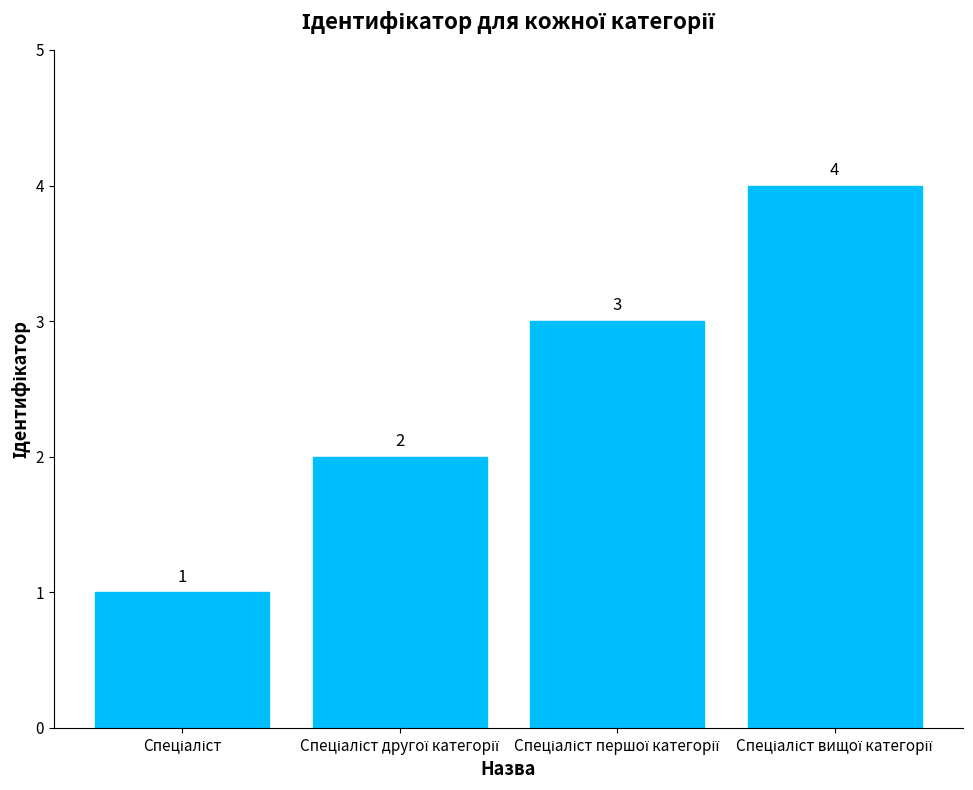

What is the difference between the maximum and minimum values?

3